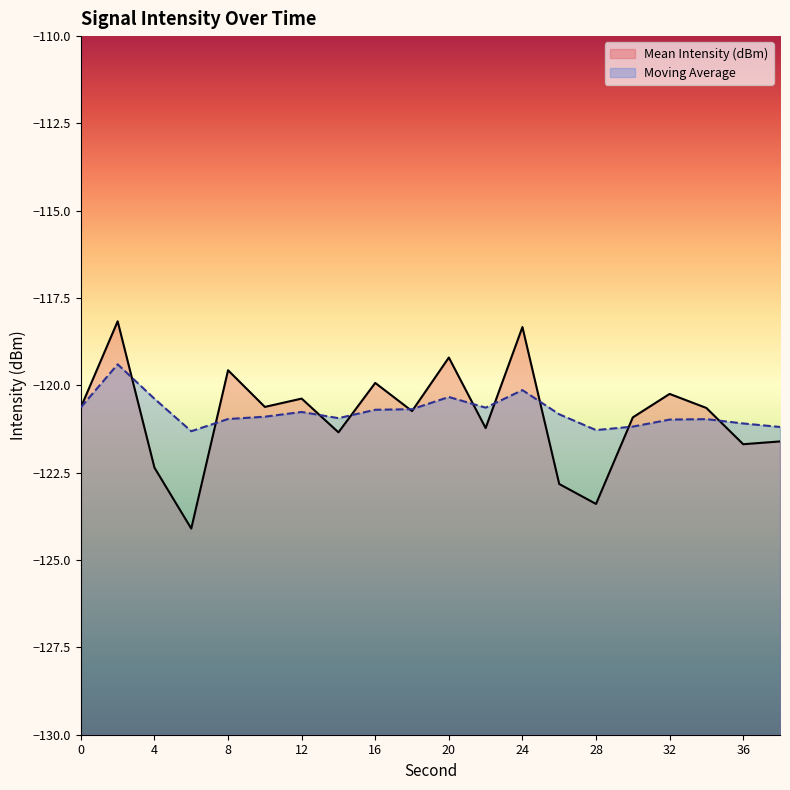

How many distinct data groups are displayed?

2